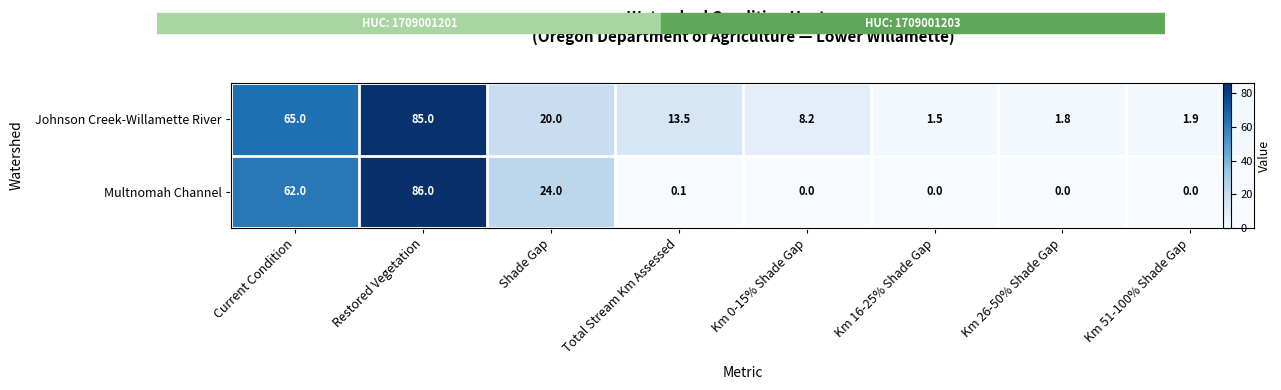

What is the total value across all series at Restored Vegetation?

171.0